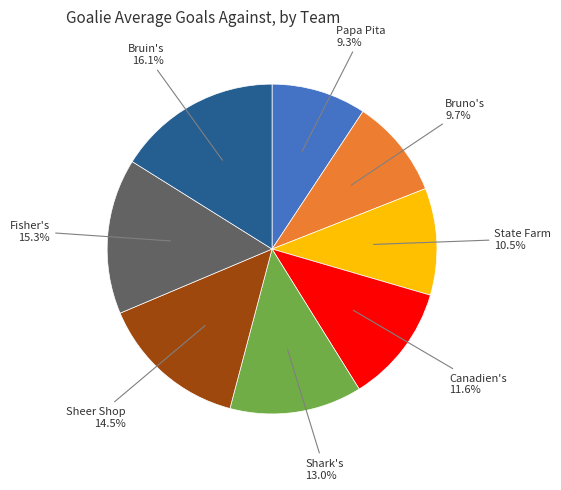

How many segments does this pie chart have?

8